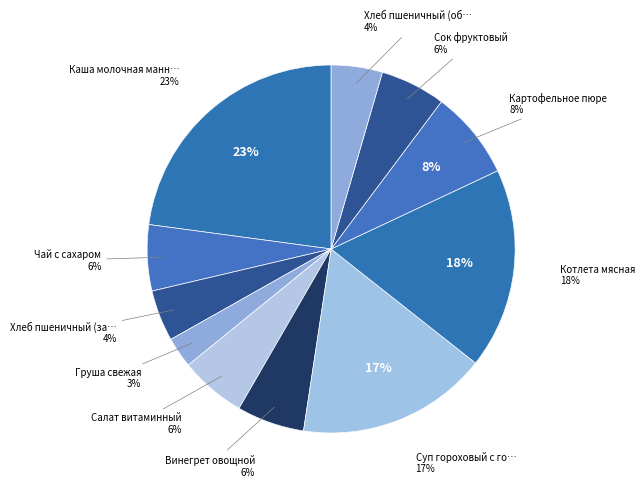

Which slice is the smallest?

Груша свежая